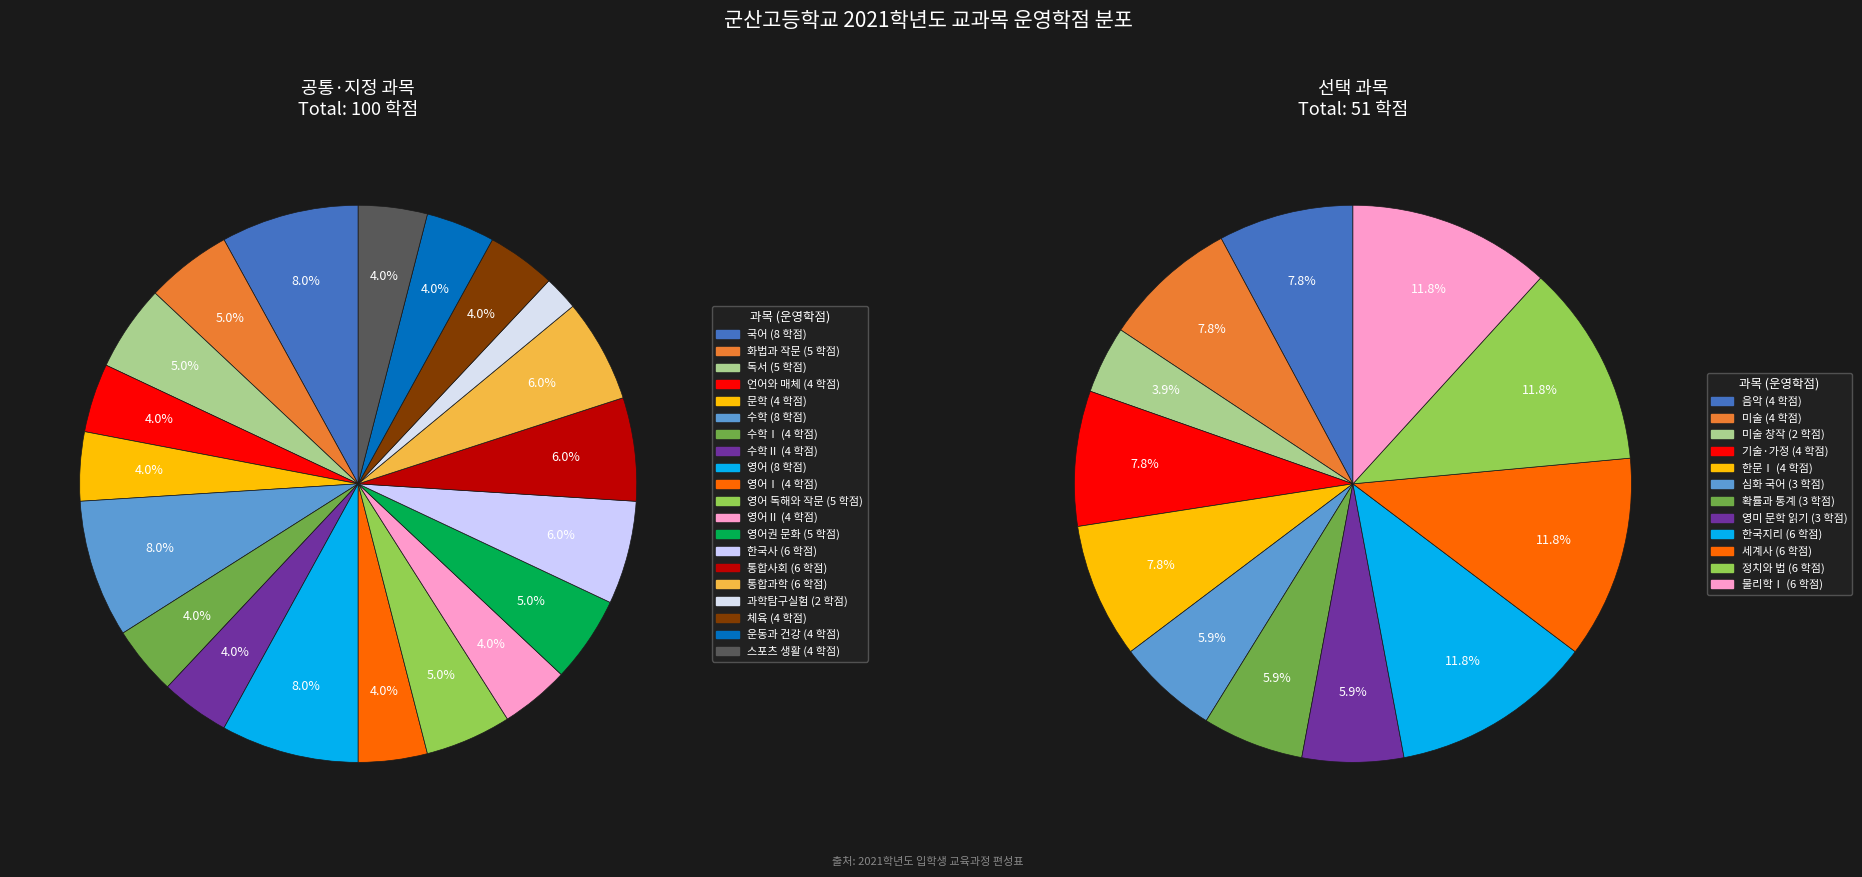

Is there any slice that represents more than half of the pie?

No